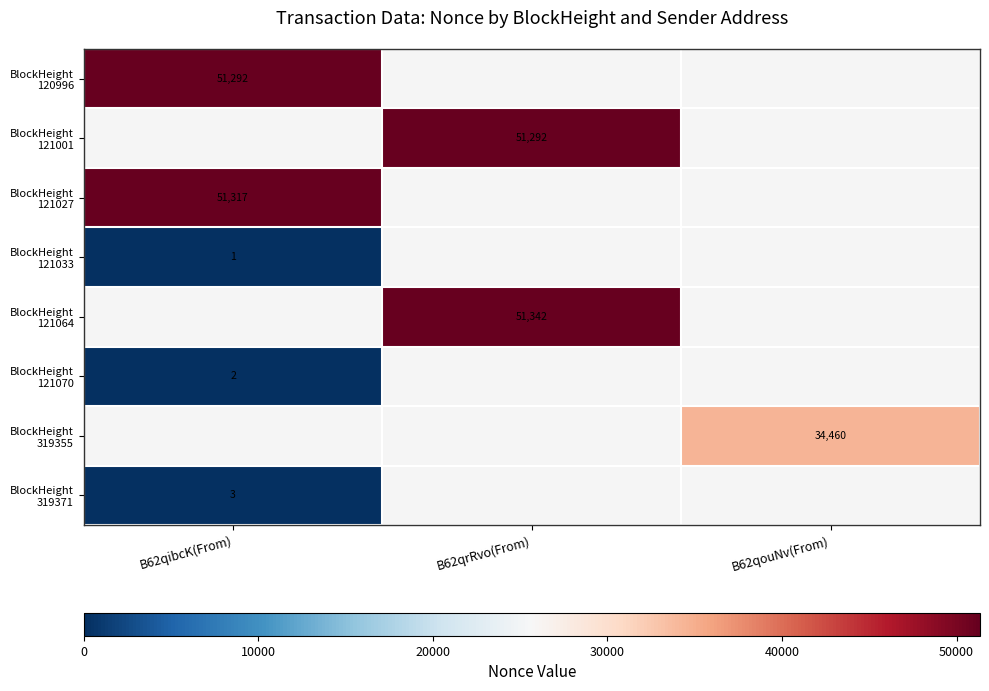

Which series has the largest range (max minus min)?

BlockHeight 120996